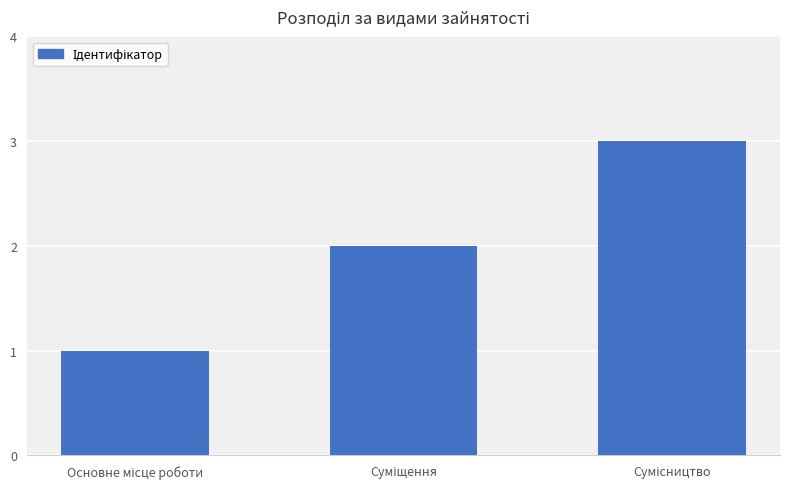

Does the chart contain any negative values?

No